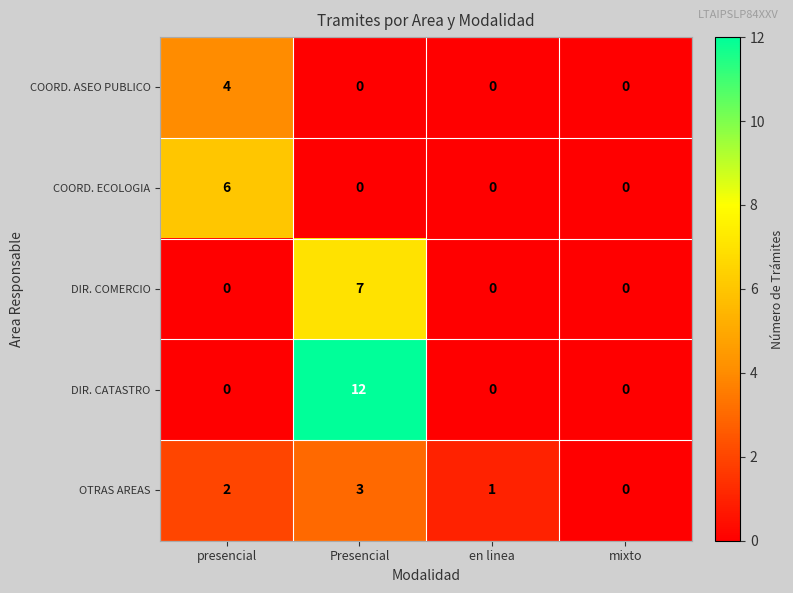

How many distinct data groups are displayed?

5